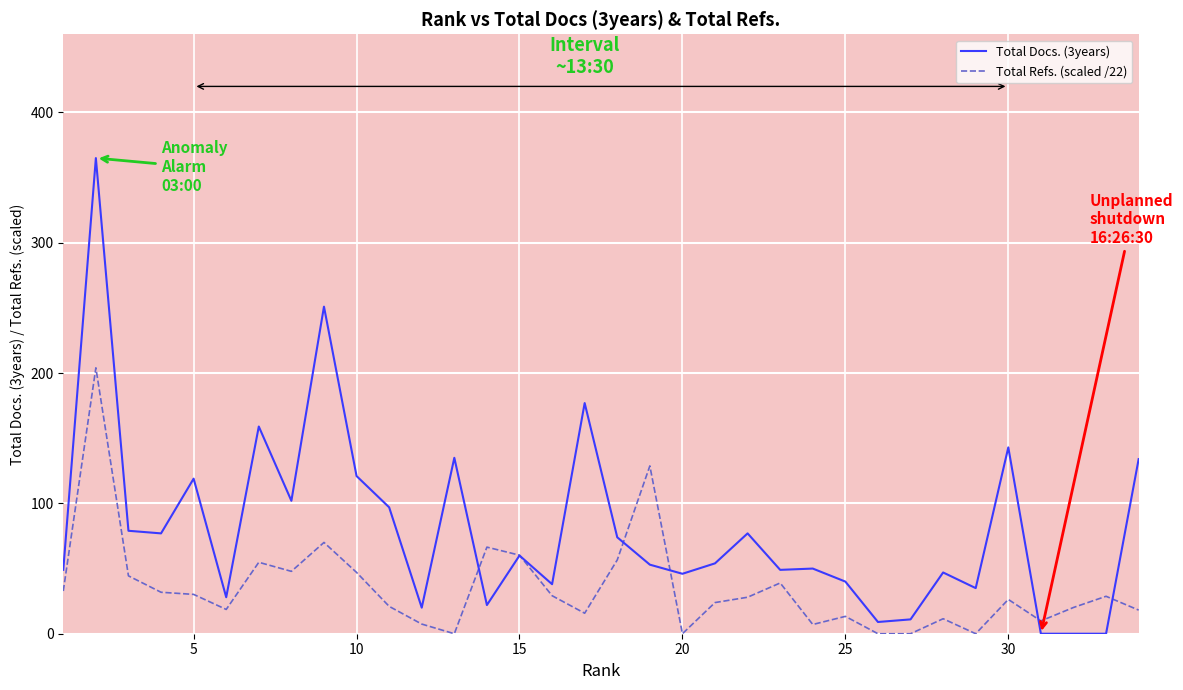

Rank the series by their average value, from highest to lowest.

Total Docs. (3years), Total Refs. (scaled /22)